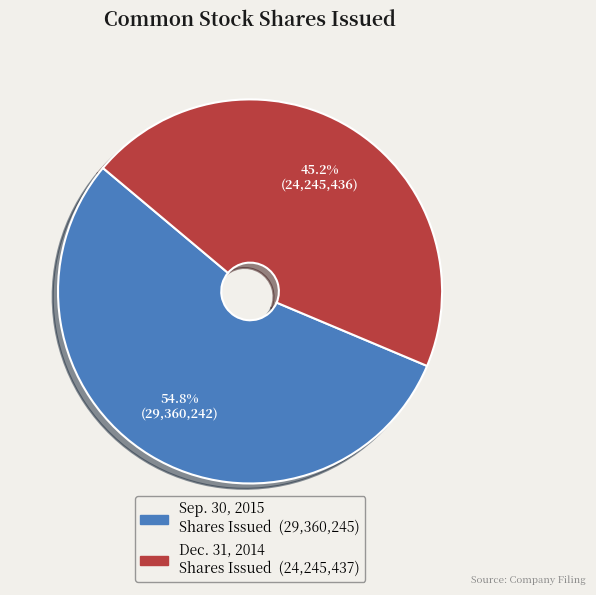

Is there a majority slice in this chart?

Yes